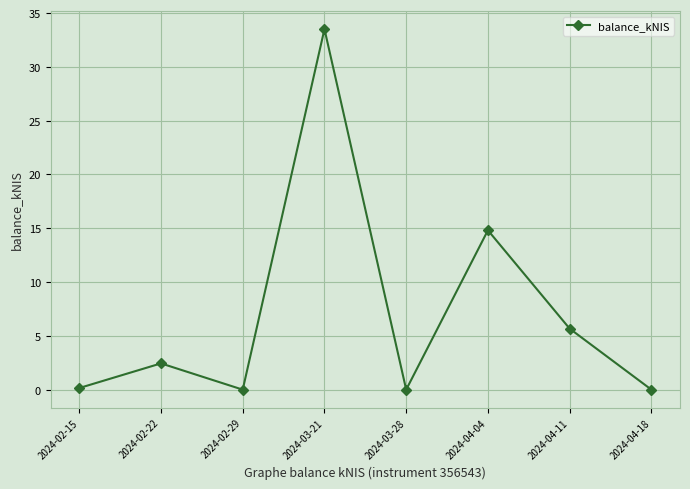

What is the sum of all values?

56.6